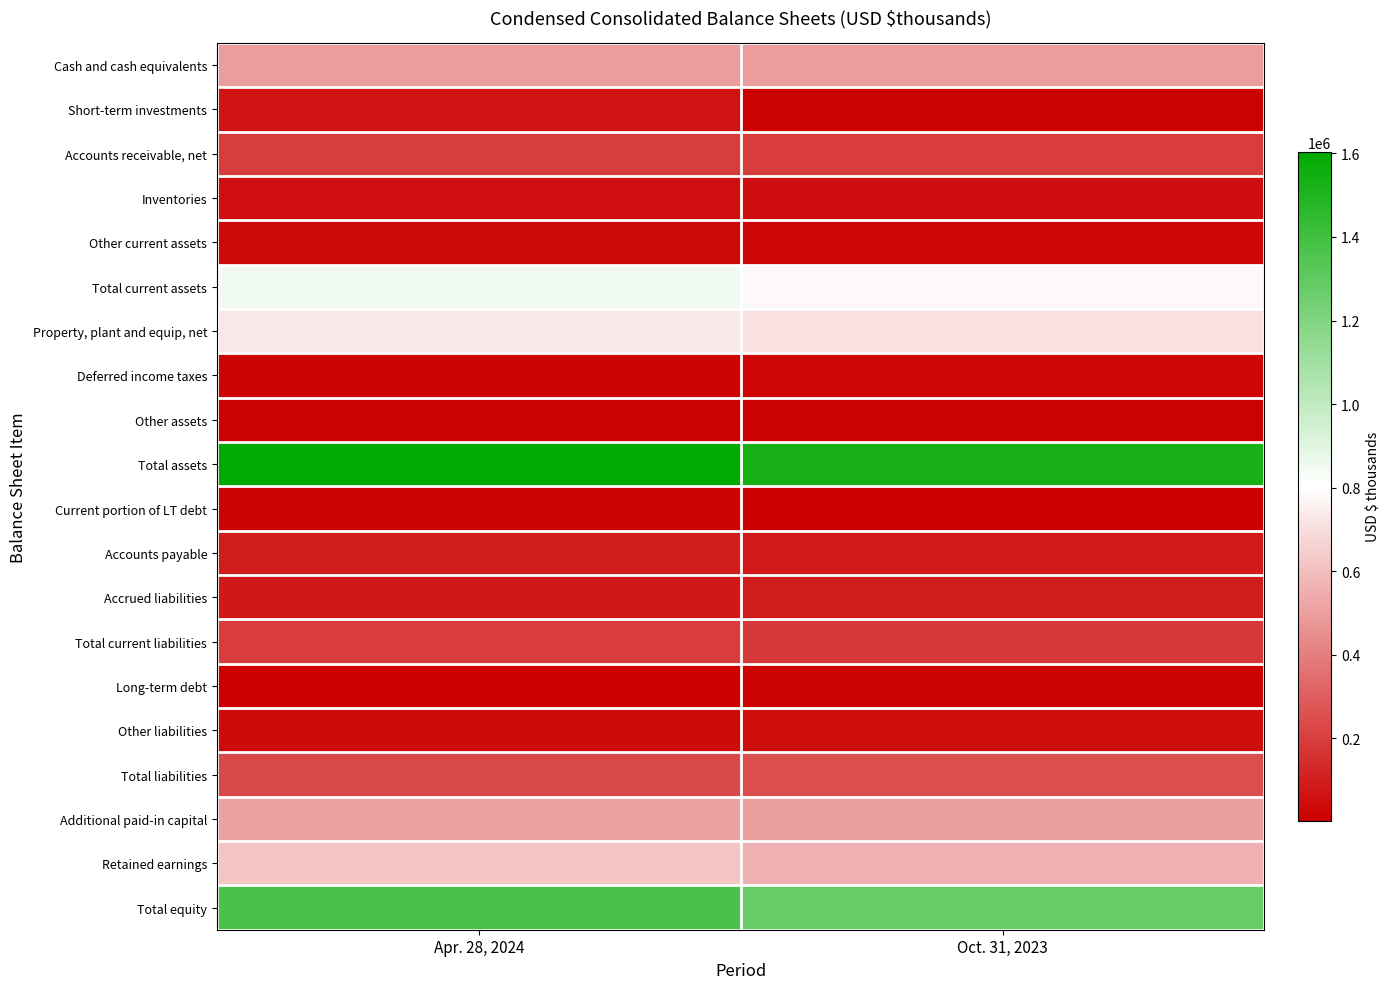

Reading left to right, extract all data points from this chart.

Cash and cash equivalents: Apr. 28, 2024=493905	Oct. 31, 2023=499292
Short-term investments: Apr. 28, 2024=65955	Oct. 31, 2023=12915
Accounts receivable, net: Apr. 28, 2024=197523	Oct. 31, 2023=194927
Inventories: Apr. 28, 2024=54257	Oct. 31, 2023=49963
Other current assets: Apr. 28, 2024=32493	Oct. 31, 2023=28353
Total current assets: Apr. 28, 2024=844133	Oct. 31, 2023=785450
Property, plant and equip, net: Apr. 28, 2024=729489	Oct. 31, 2023=709244
Deferred income taxes: Apr. 28, 2024=19821	Oct. 31, 2023=21297
Other assets: Apr. 28, 2024=10010	Oct. 31, 2023=10230
Total assets: Apr. 28, 2024=1603453	Oct. 31, 2023=1526221
Current portion of LT debt: Apr. 28, 2024=19318	Oct. 31, 2023=6621
Accounts payable: Apr. 28, 2024=94745	Oct. 31, 2023=84024
Accrued liabilities: Apr. 28, 2024=81504	Oct. 31, 2023=94578
Total current liabilities: Apr. 28, 2024=195567	Oct. 31, 2023=185223
Long-term debt: Apr. 28, 2024=2456	Oct. 31, 2023=17998
Other liabilities: Apr. 28, 2024=37401	Oct. 31, 2023=47391
Total liabilities: Apr. 28, 2024=235424	Oct. 31, 2023=250612
Additional paid-in capital: Apr. 28, 2024=506621	Oct. 31, 2023=502010
Retained earnings: Apr. 28, 2024=623550	Oct. 31, 2023=561119
Total equity: Apr. 28, 2024=1368029	Oct. 31, 2023=1275609